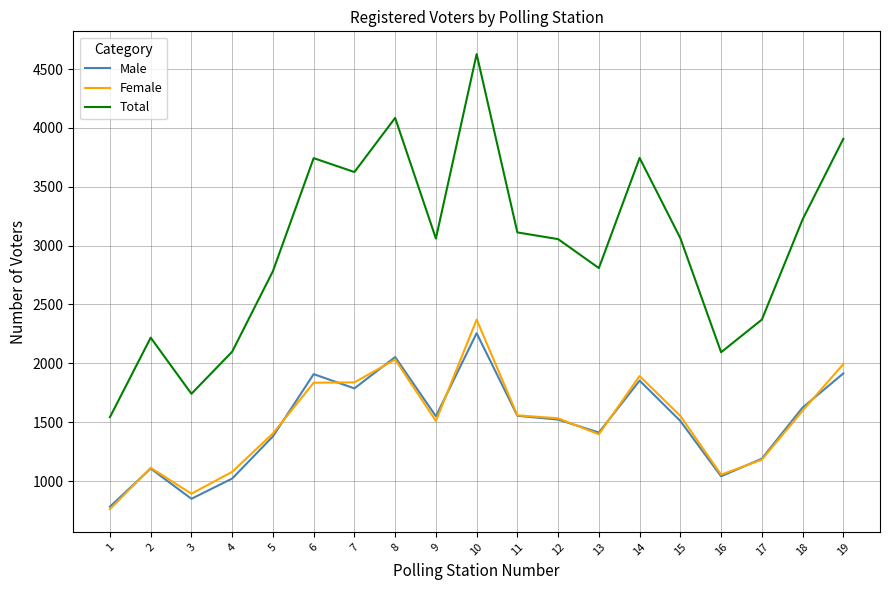

What is the total value across all series at 11?

6224